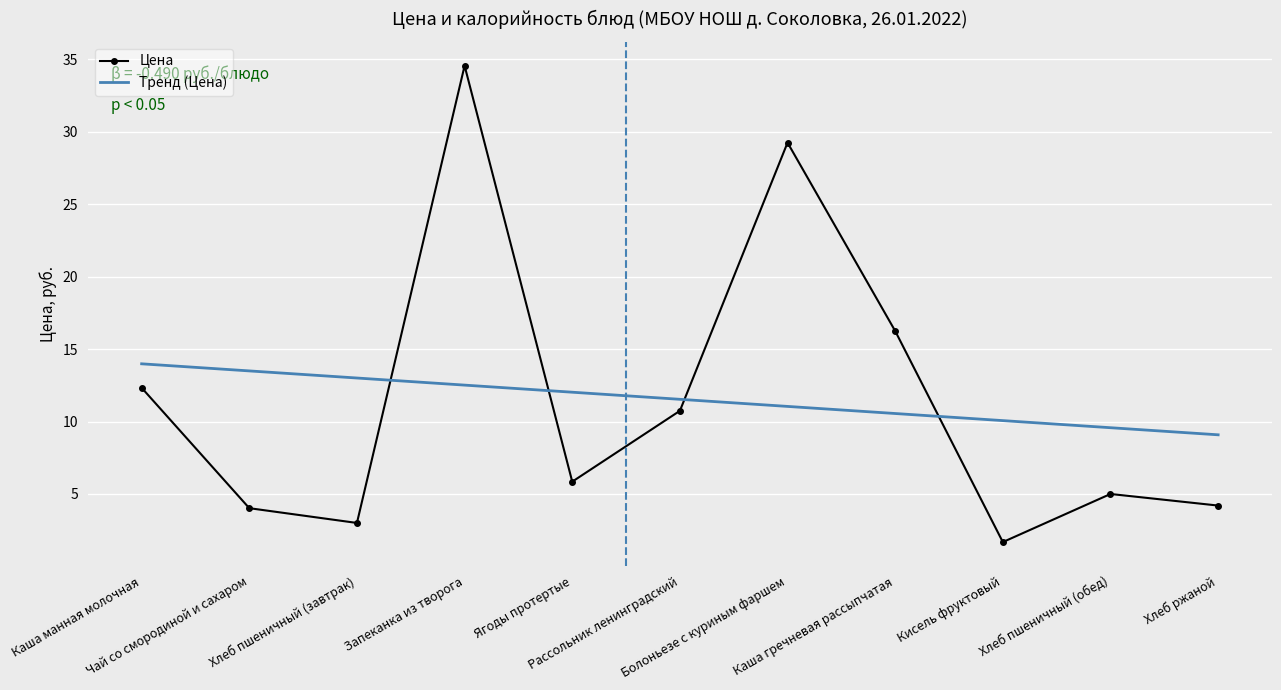

At which category is the sum across all series the highest?

Запеканка из творога